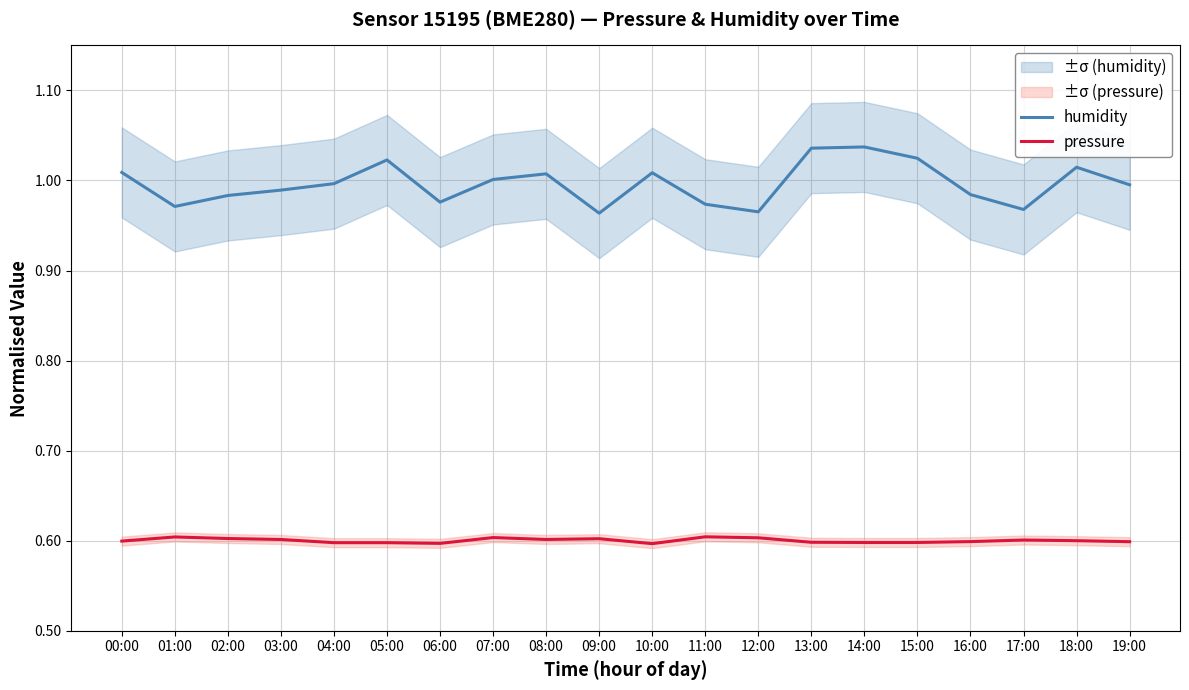

Is the value of pressure at 07:00 greater than the value of humidity at 04:00?

No